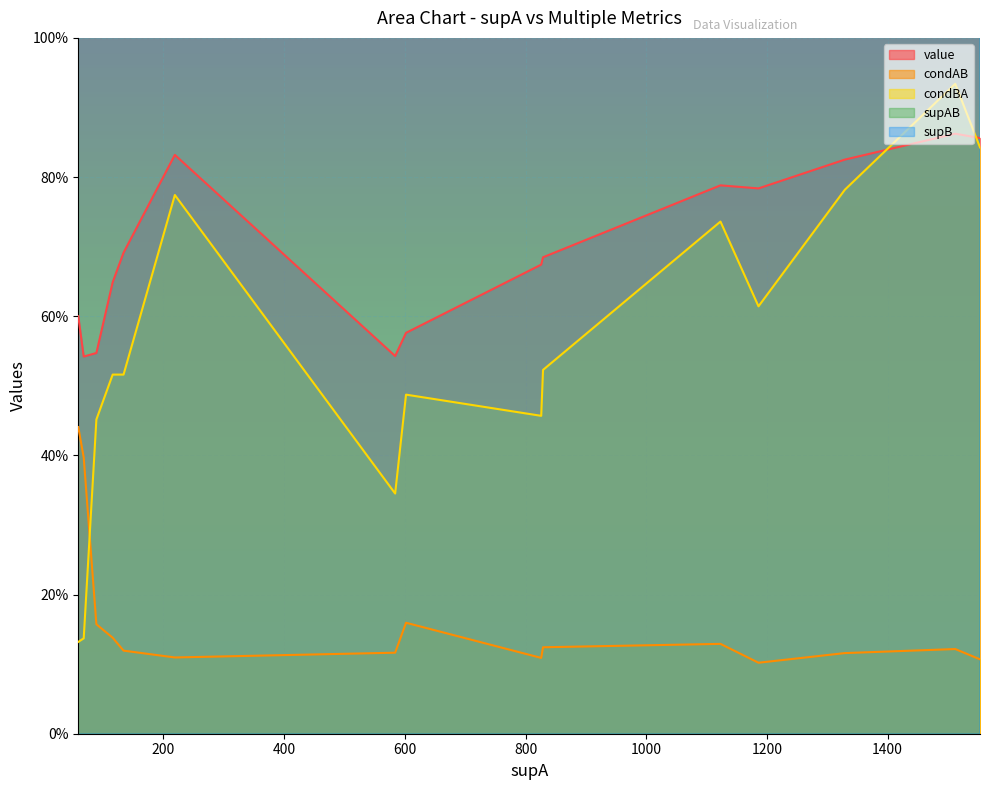

How many lines are shown in the chart?

5